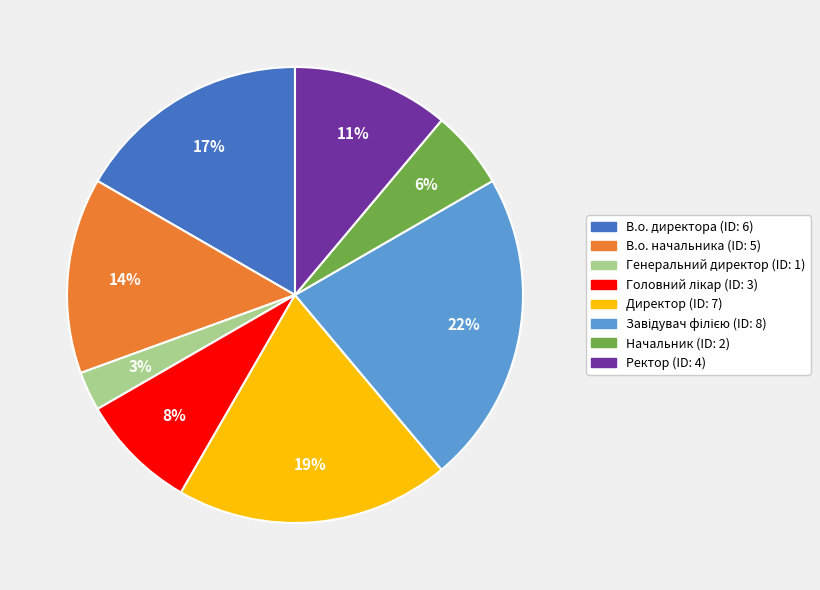

True or false: Директор accounts for 12% of the total.

False